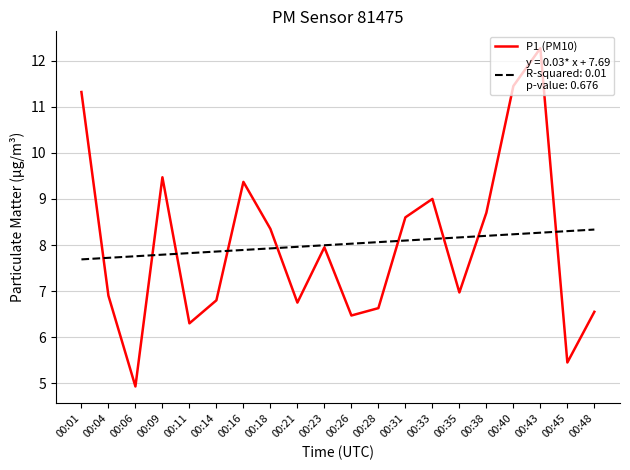

At which category does the chart reach its peak across all series?

00:43